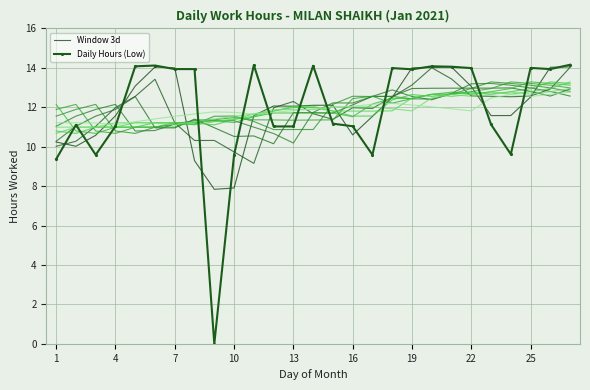

How many lines are shown in the chart?

2